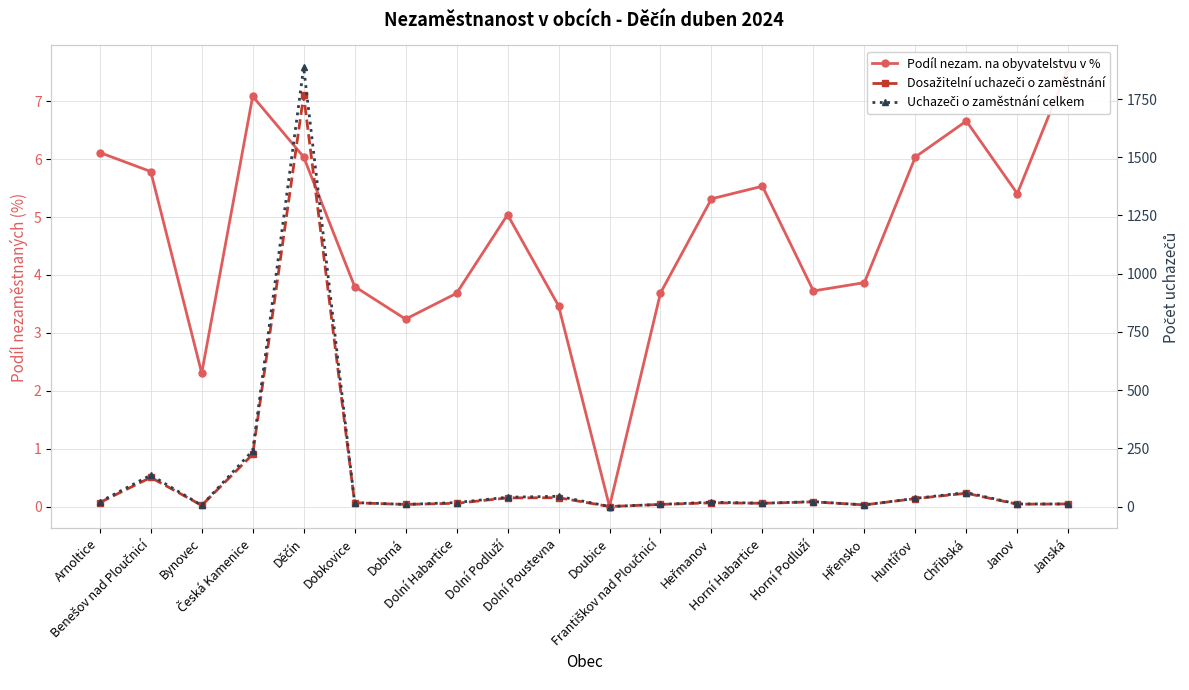

What is the greatest value displayed?

1886.0